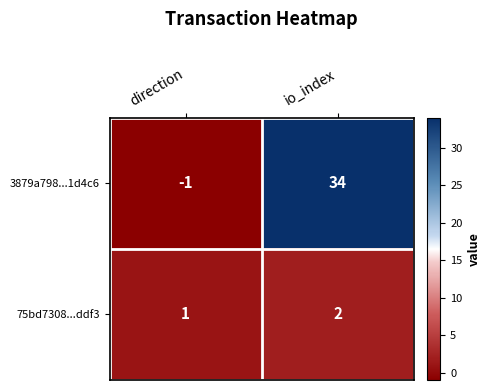

What is the difference between the 3879a798...1d4c6 values at direction and io_index?

35